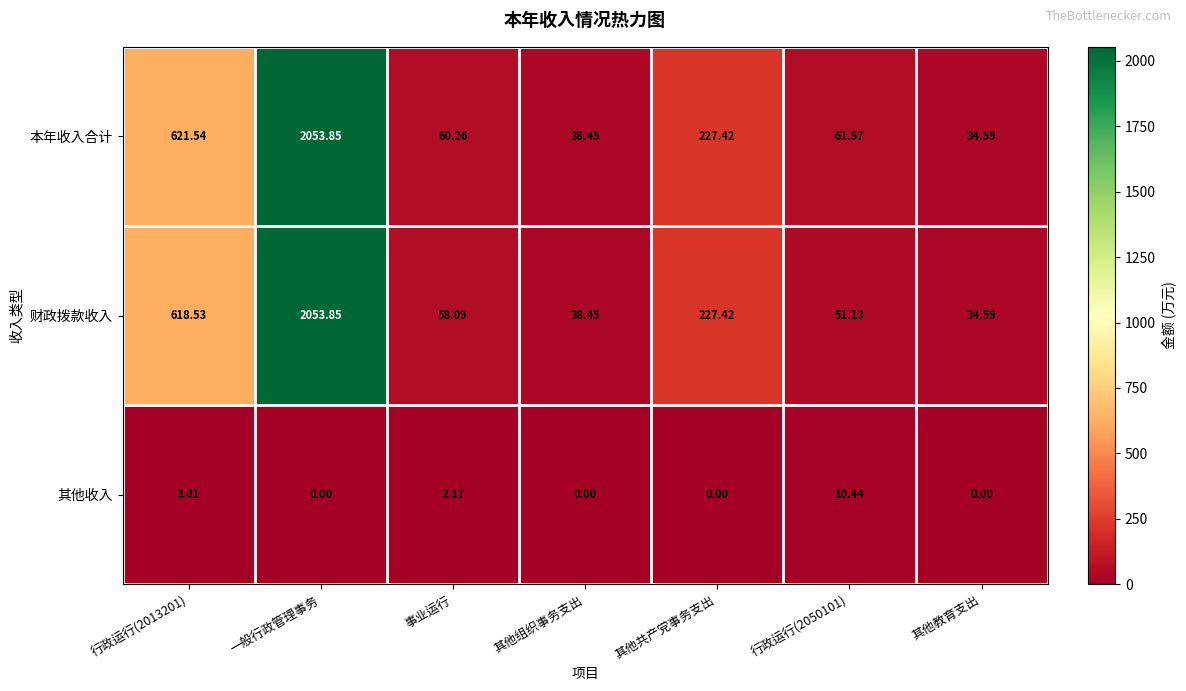

Between 其他组织事务支出 and 行政运行(2050101), which series saw the biggest shift?

本年收入合计